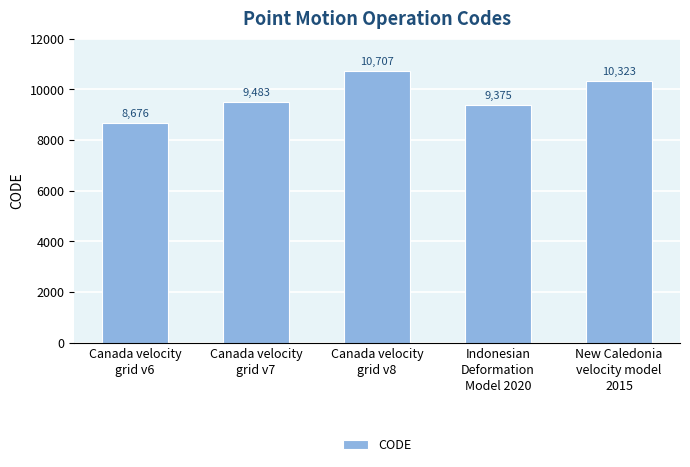

How many bars are there in total?

5